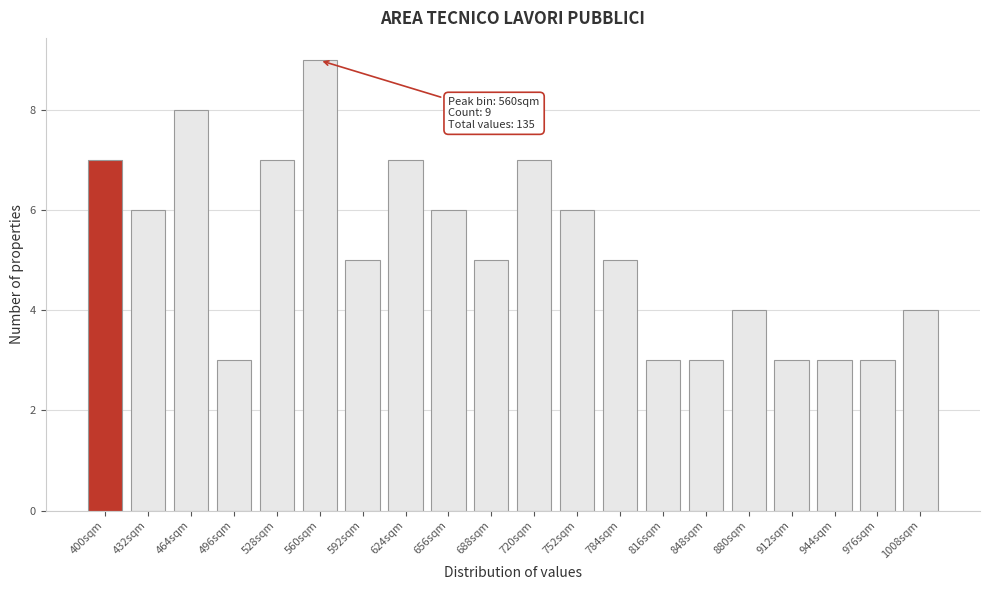

Reading left to right, transcribe all the data shown in this chart.

400sqm=7	432sqm=6	464sqm=8	496sqm=3	528sqm=7	560sqm=9	592sqm=5	624sqm=7	656sqm=6	688sqm=5	720sqm=7	752sqm=6	784sqm=5	816sqm=3	848sqm=3	880sqm=4	912sqm=3	944sqm=3	976sqm=3	1008sqm=4